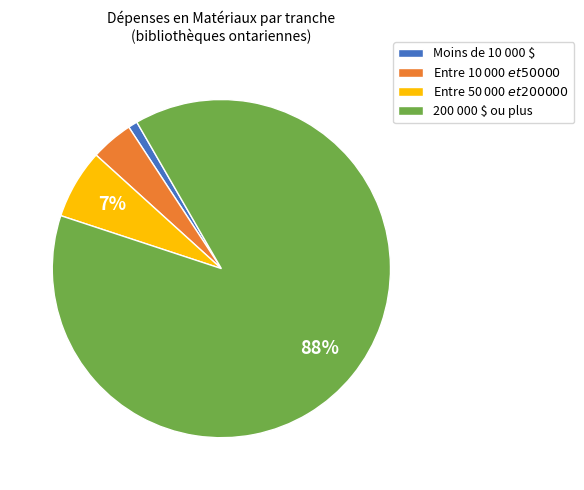

Rank the categories by value from highest to lowest.

200 000 $ ou plus, Entre 50 000 $ et 200 000 $, Entre 10 000 $ et 50 000 $, Moins de 10 000 $